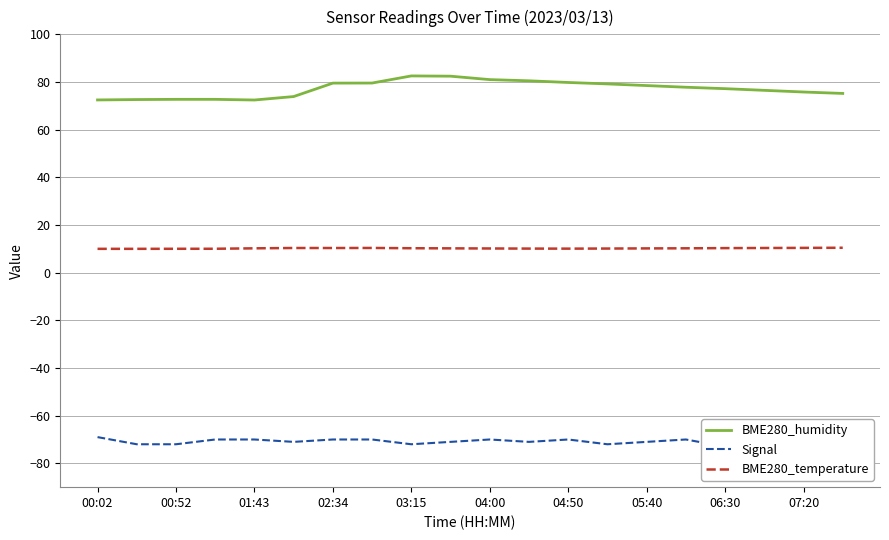

Does the chart display data point markers on the line(s)?

No